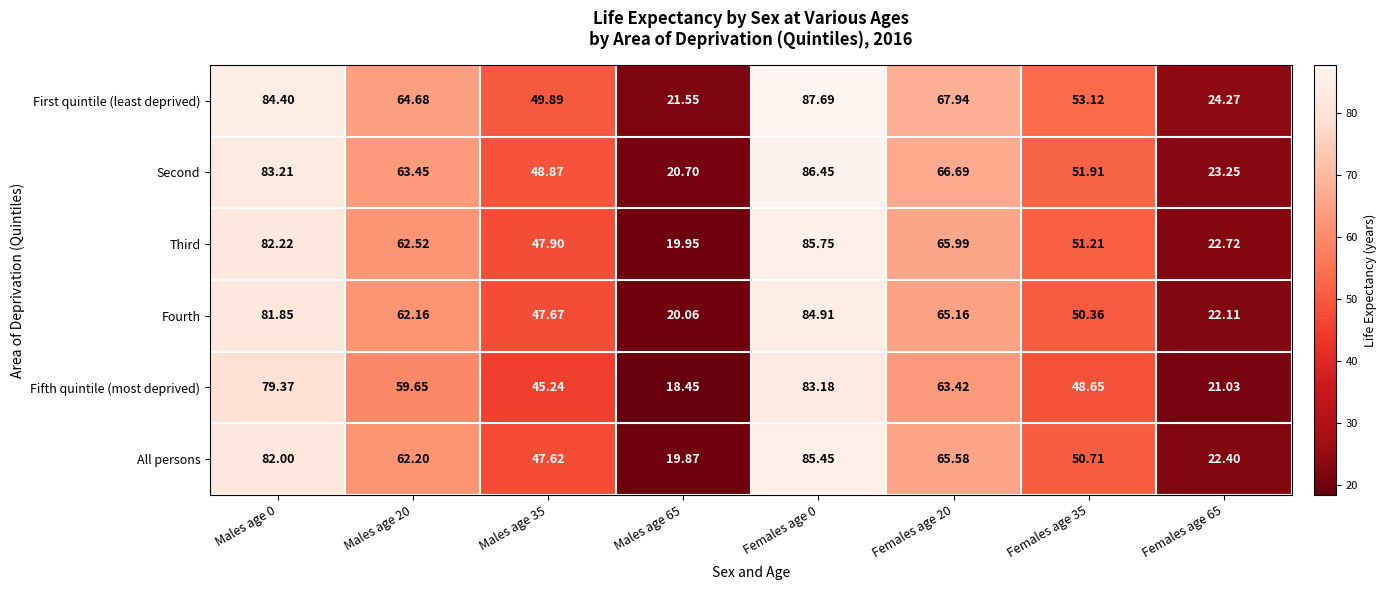

Which series has the largest range (max minus min)?

First quintile (least deprived)